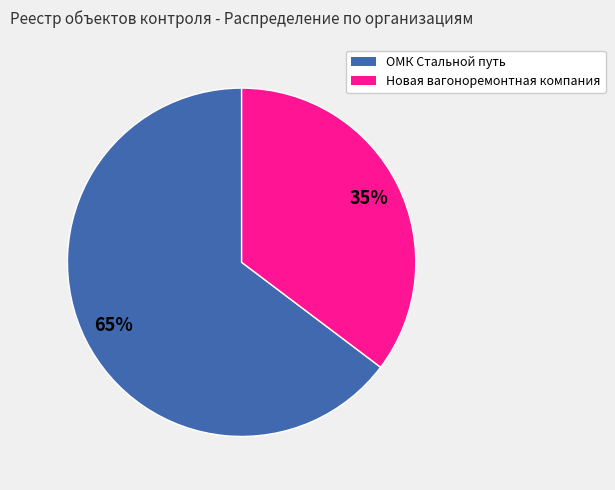

Which has a higher value, Новая вагоноремонтная компания or ОМК Стальной путь?

ОМК Стальной путь